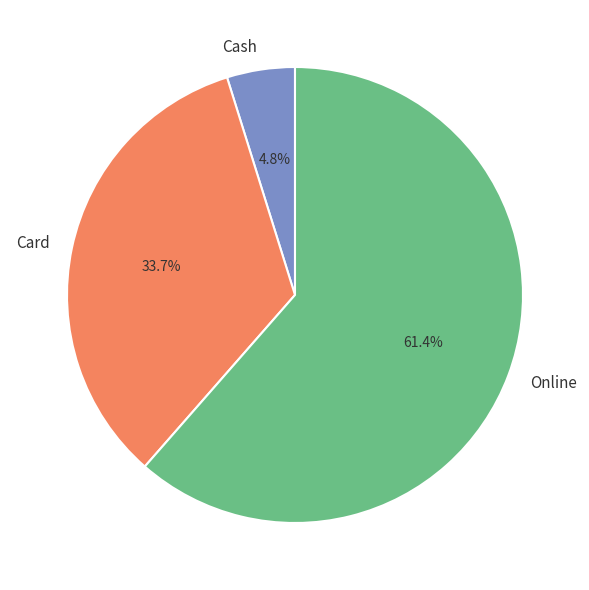

Does any single category account for the majority?

Yes